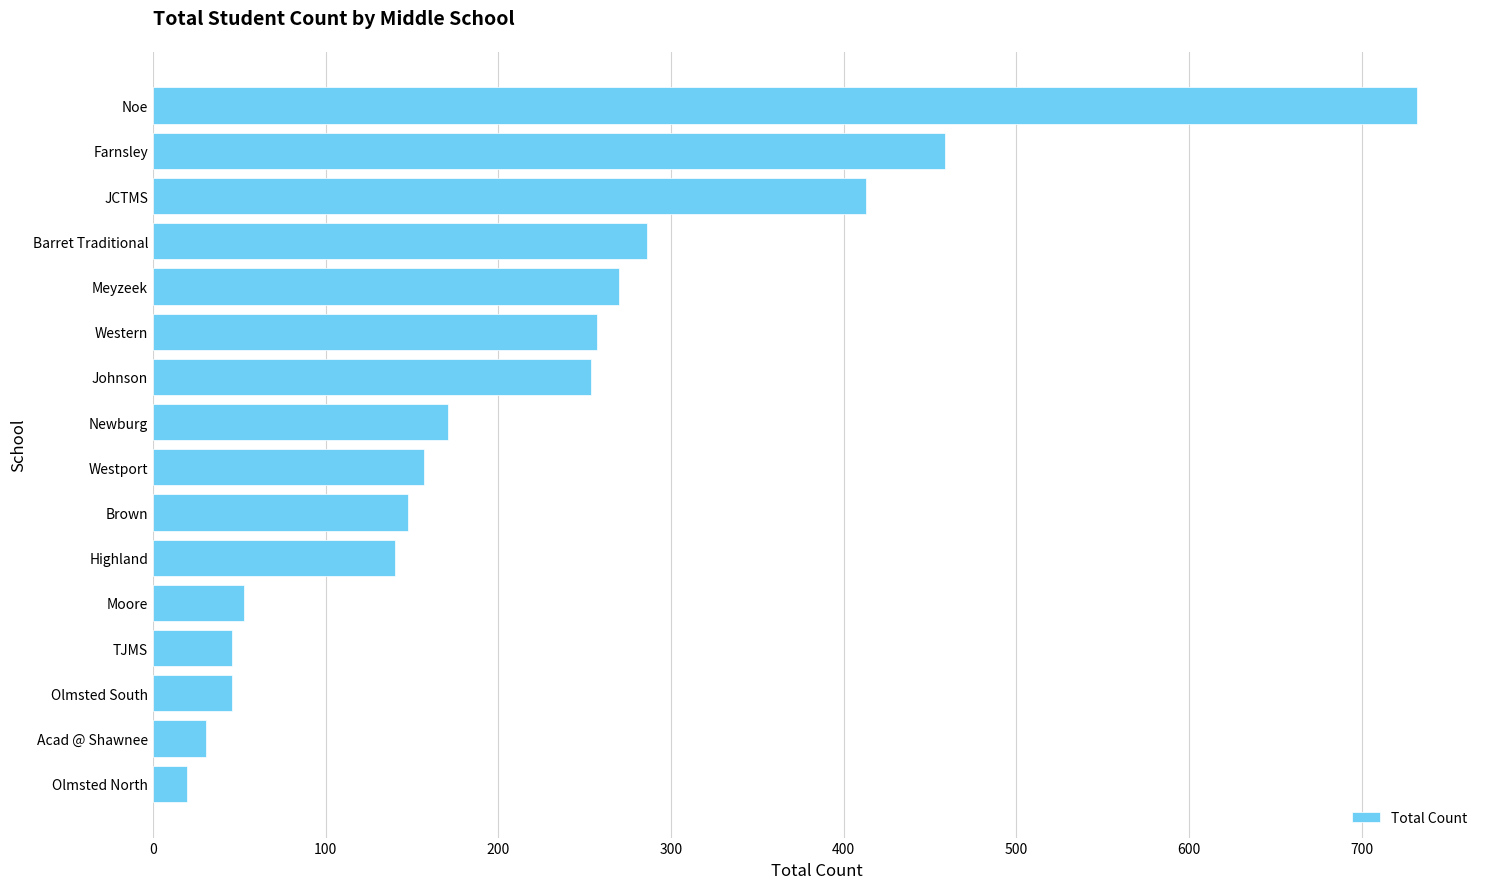

Which category has the highest value across all series?

Noe